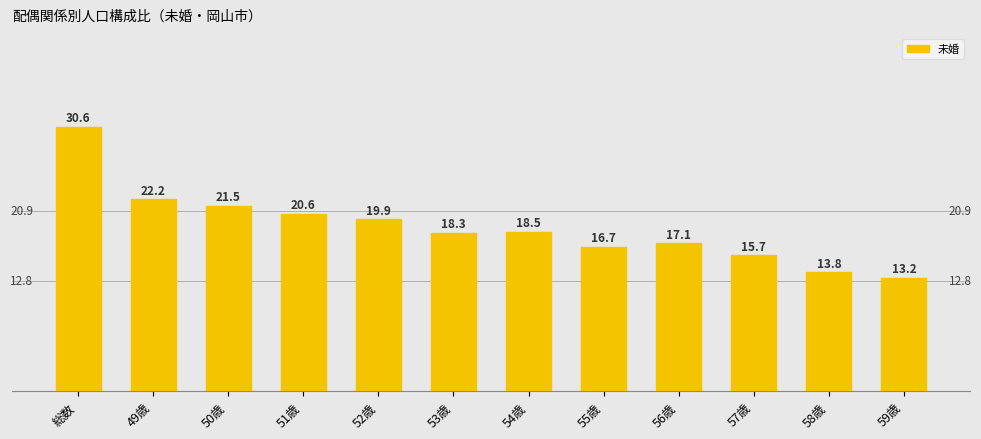

What is the ratio of the value at 54歳 to the value at 56歳?

1.1